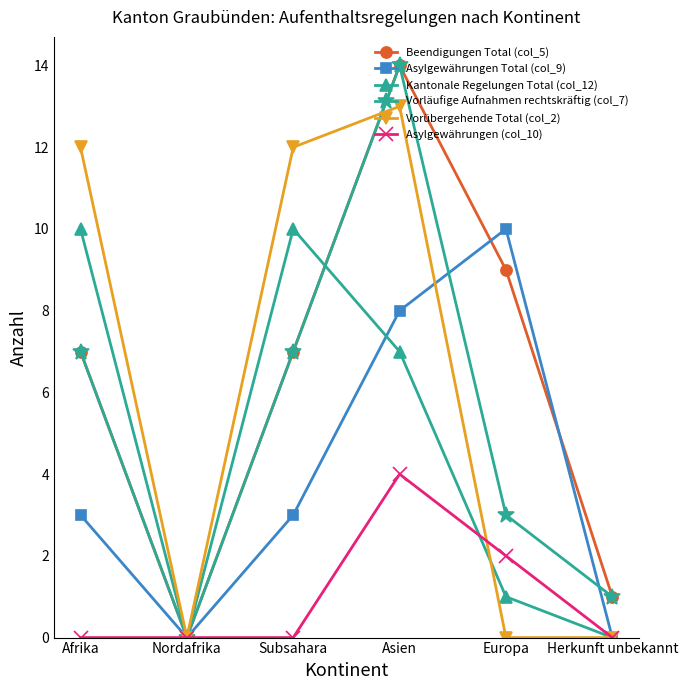

In Asylgewährungen Total (col_9), how many points are higher than both neighbors (excluding endpoints)?

1